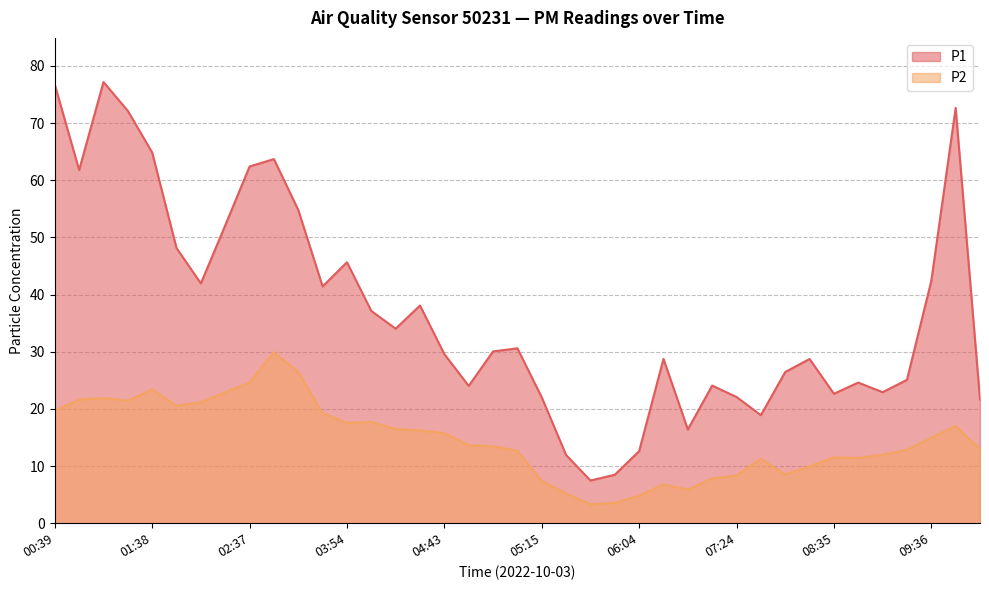

Reading left to right, extract all data points from this chart.

P1: 00:39=76.7	00:50=61.8	01:17=77.2	01:33=72.1	01:38=64.8	01:43=48.1	01:54=42.0	02:31=52.1	02:37=62.4	03:05=63.7	03:10=54.8	03:32=41.4	03:54=45.6	04:05=37.1	04:10=34.0	04:27=38.1	04:43=29.6	04:48=24.0	04:54=30.1	04:59=30.6	05:15=22.0	05:26=11.9	05:48=7.5	05:58=8.5	06:04=12.6	06:14=28.8	06:25=16.4	06:47=24.1	07:24=22.1	08:12=18.9	08:18=26.4	08:24=28.7	08:35=22.6	08:51=24.6	08:57=22.9	09:08=25.1	09:36=42.4	09:52=72.7	10:46=21.6
P2: 00:39=19.7	00:50=21.6	01:17=21.9	01:33=21.4	01:38=23.4	01:43=20.6	01:54=21.1	02:31=22.9	02:37=24.6	03:05=29.9	03:10=26.4	03:32=19.2	03:54=17.6	04:05=17.7	04:10=16.5	04:27=16.2	04:43=15.8	04:48=13.6	04:54=13.4	04:59=12.7	05:15=7.4	05:26=5.2	05:48=3.3	05:58=3.5	06:04=4.8	06:14=6.8	06:25=5.9	06:47=7.8	07:24=8.3	08:12=11.2	08:18=8.6	08:24=9.9	08:35=11.5	08:51=11.4	08:57=12.0	09:08=12.8	09:36=14.9	09:52=17.0	10:46=12.9